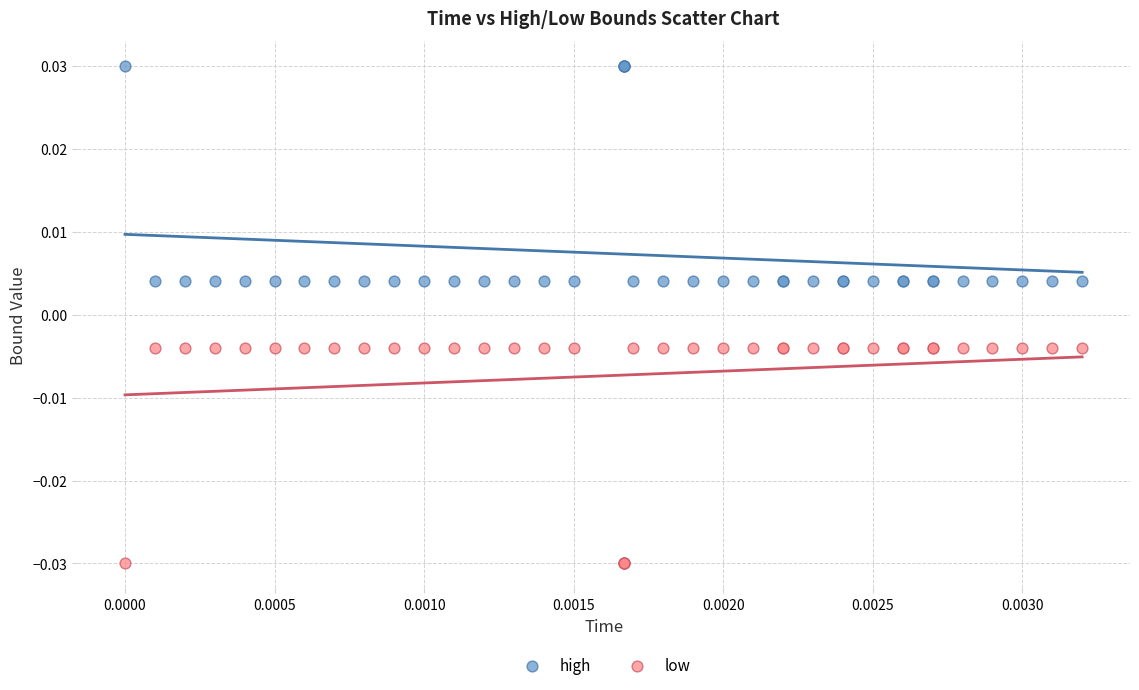

What are all the series names shown in the legend?

high, low